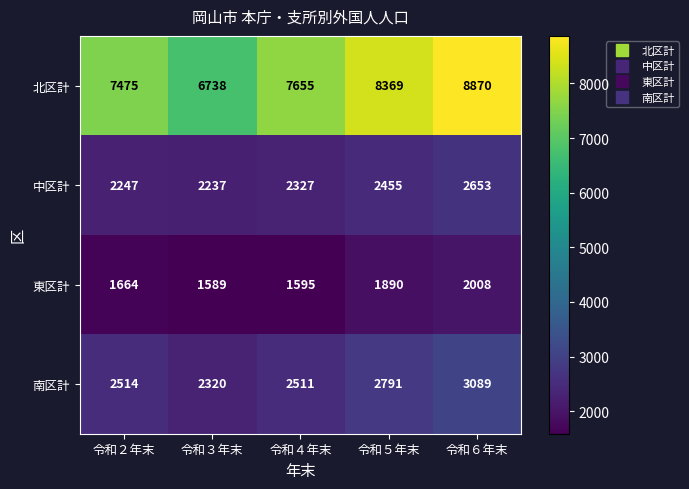

Rank the series at 令和４年末 from highest to lowest value.

北区計, 南区計, 中区計, 東区計